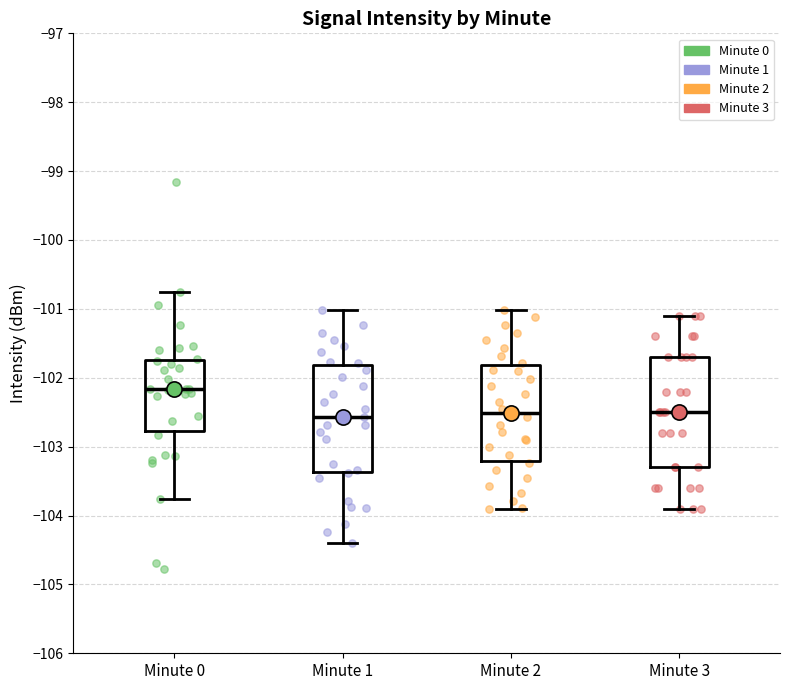

Reading left to right, transcribe this box plot: for each box, give where its median line is, the range the box spans, and where its two whiskers end, as read against the y-axis. The values are not printed on the chart, so give them approximately, as read against the axis.

Minute 0: median -102.2, box -102.8 to -101.7, whiskers -103.8 to -100.8
Minute 1: median -102.6, box -103.4 to -101.8, whiskers -104.4 to -101.0
Minute 2: median -102.5, box -103.2 to -101.8, whiskers -103.9 to -101.0
Minute 3: median -102.5, box -103.3 to -101.7, whiskers -103.9 to -101.1